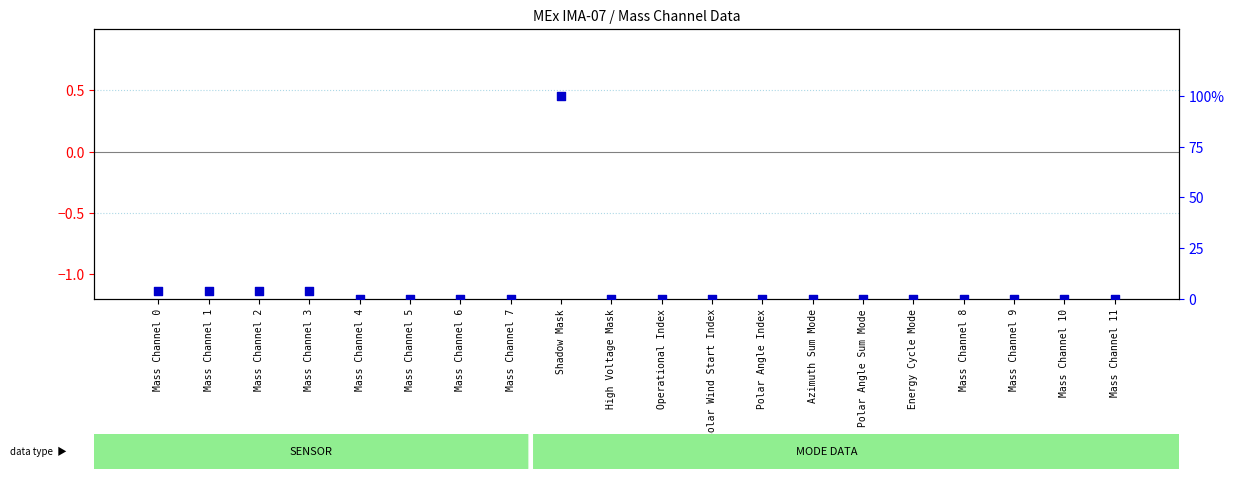

Which series contains the lowest Y value?

transformed count